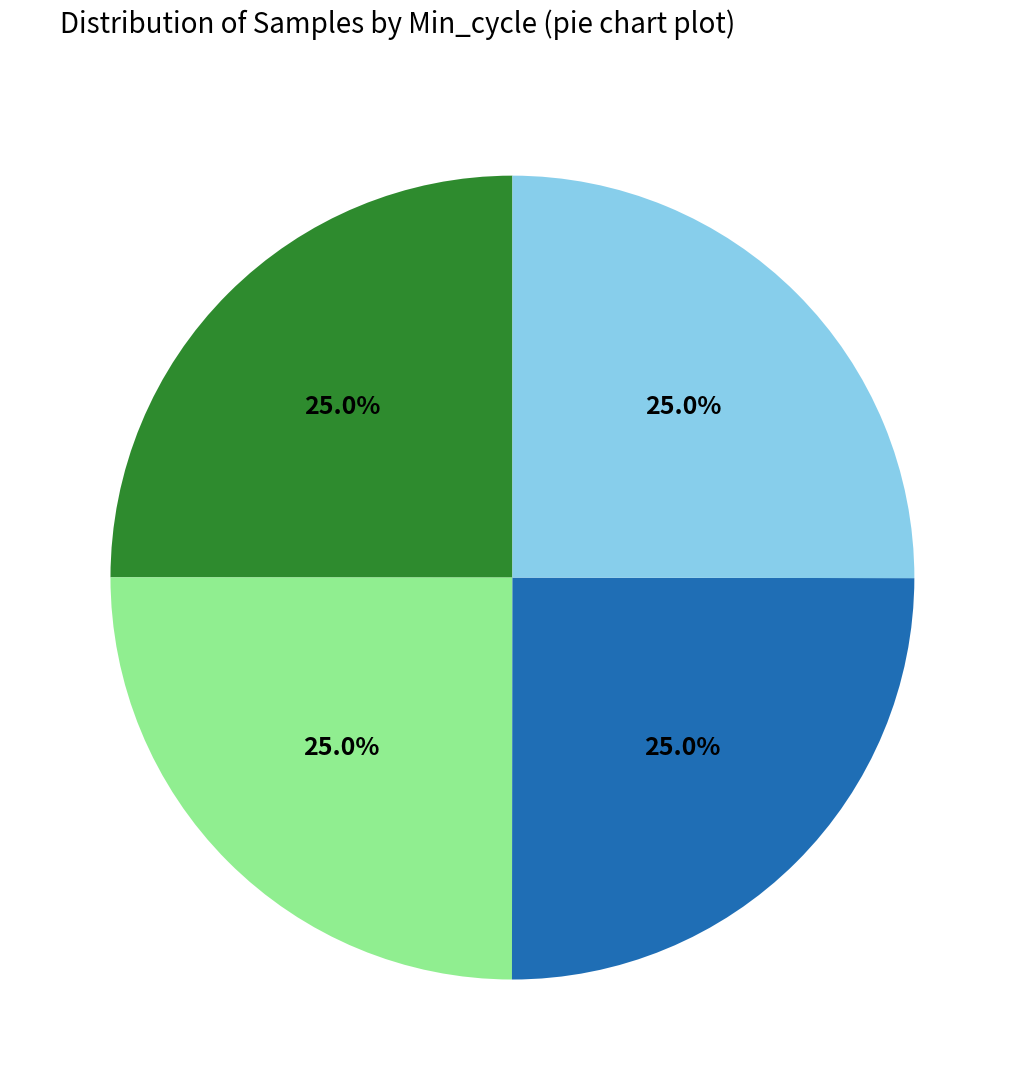

Does any single category account for the majority?

No